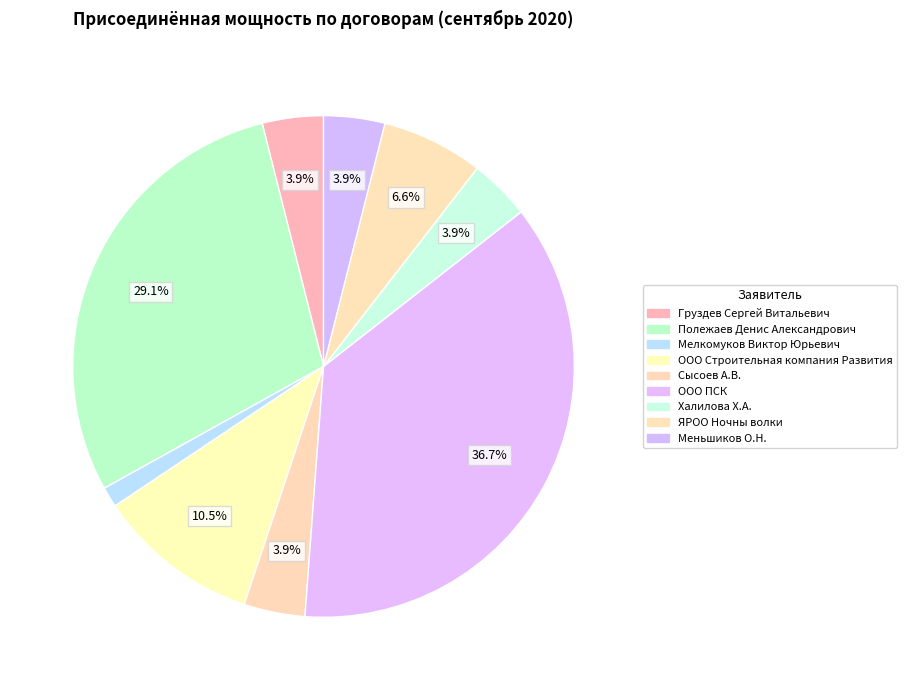

How many segments does this pie chart have?

9